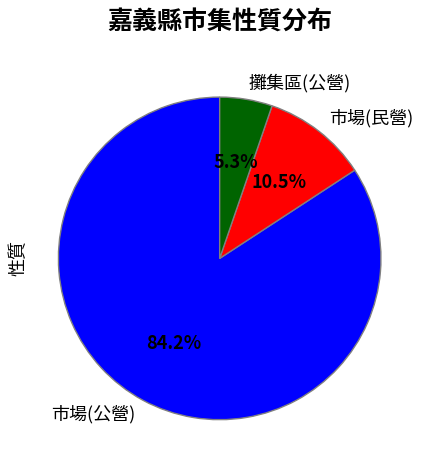

What is the largest slice in the pie chart?

市場(公營)